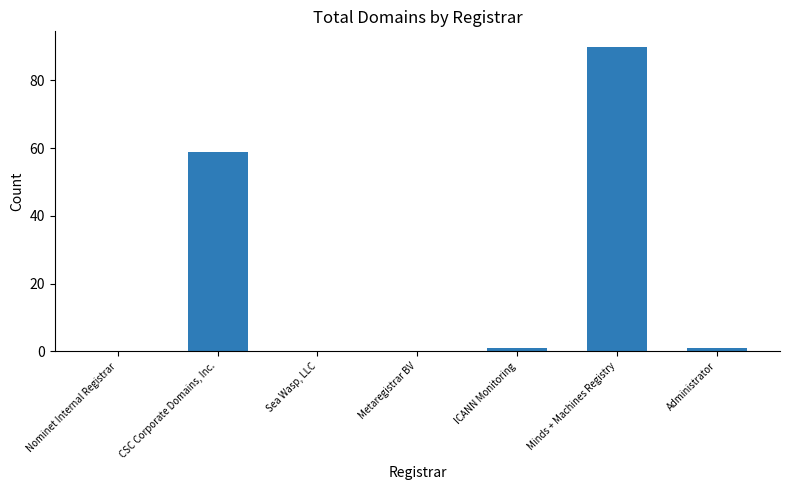

Which has a higher value, Minds + Machines Registry or Metaregistrar BV?

Minds + Machines Registry